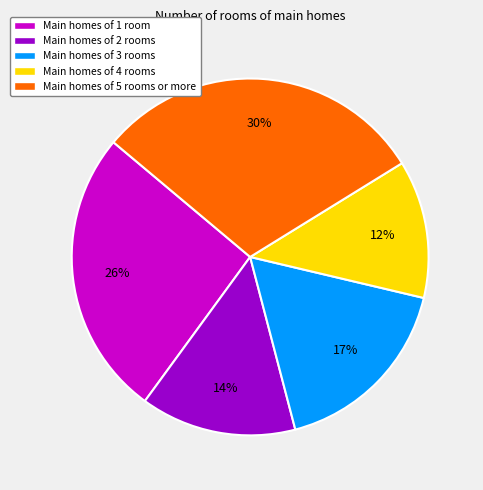

Approximately how many times larger is the value at Main homes of 4 rooms compared to Main homes of 1 room?

0.5